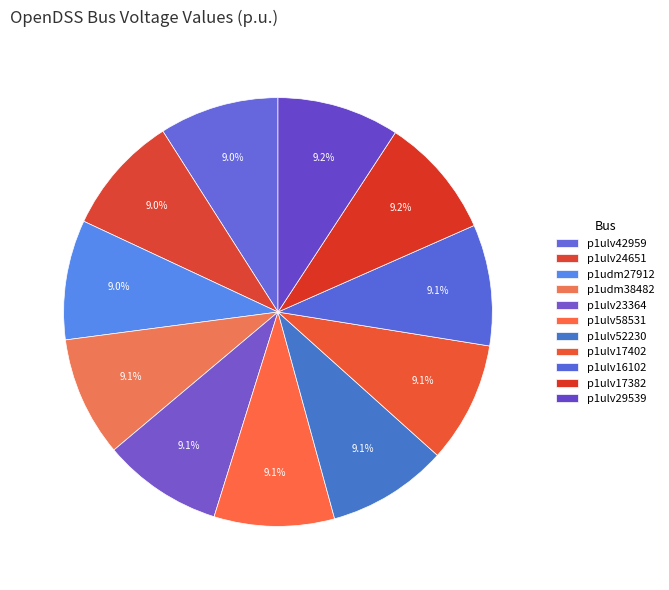

To the nearest percent, what portion does p1ulv52230 represent?

9%